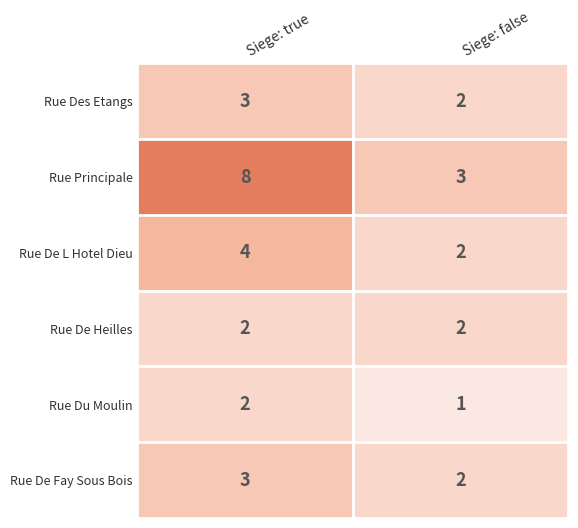

Is it true that Rue De Fay Sous Bois equals 3 at Siege: false?

False